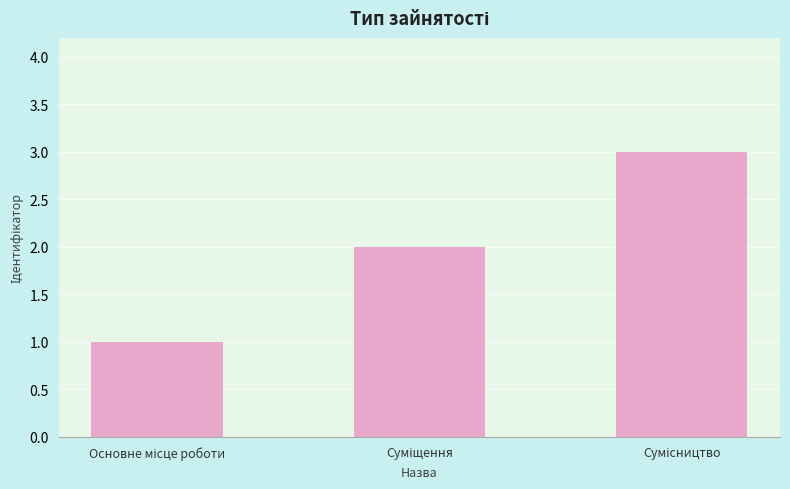

What is the sum of all values?

6